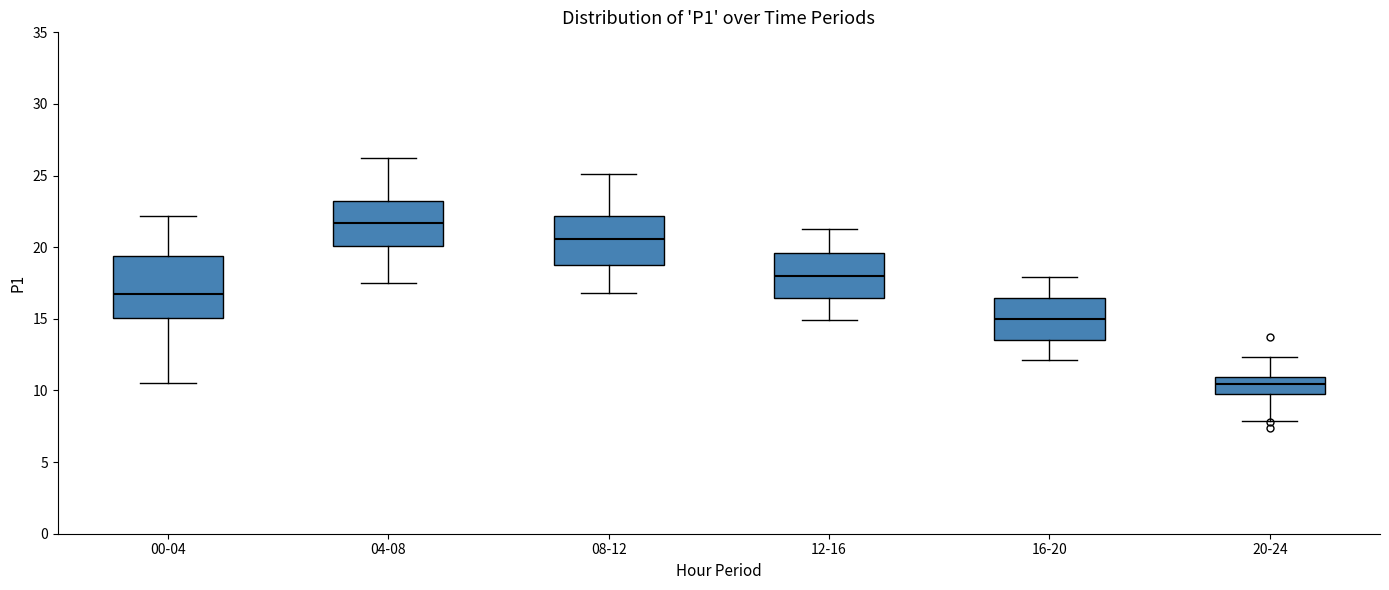

Which box has the highest median line?

04-08